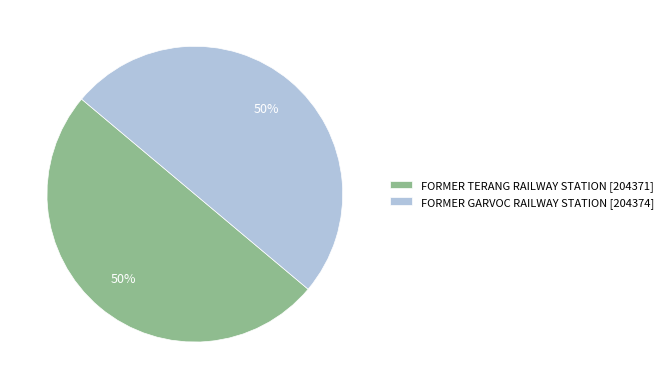

Is the sum of FORMER TERANG RAILWAY STATION and FORMER GARVOC RAILWAY STATION greater than half?

Yes